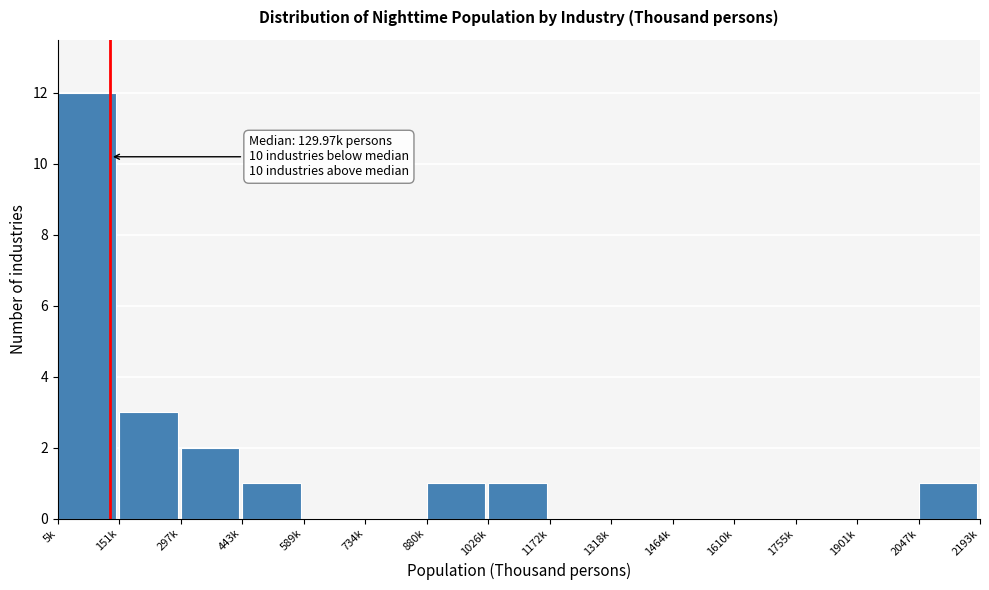

Reading left to right, extract all data points from this chart.

5k=12	151k=3	297k=2	443k=1	589k=0	734k=0	880k=1	1026k=1	1172k=0	1318k=0	1464k=0	1610k=0	1755k=0	1901k=0	2047k=1